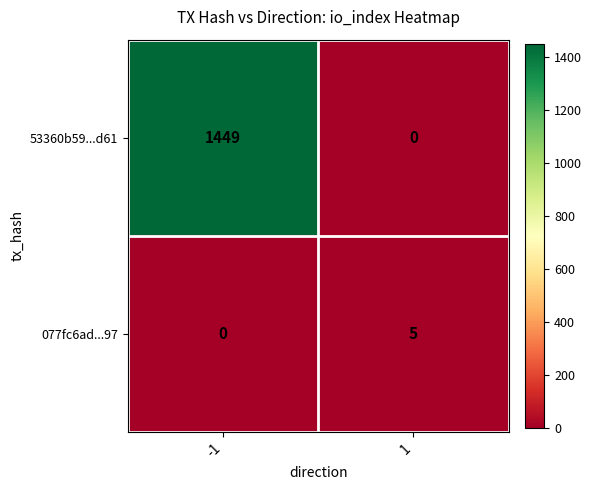

What is the difference between the 53360b59...d61 values at 1 and -1?

1449